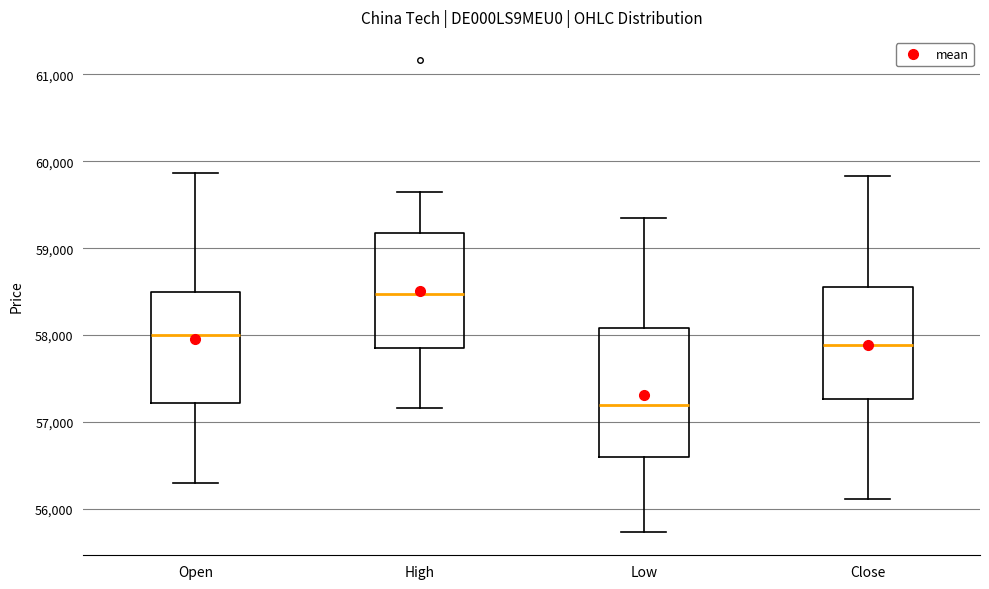

Which box's median line is the highest?

High